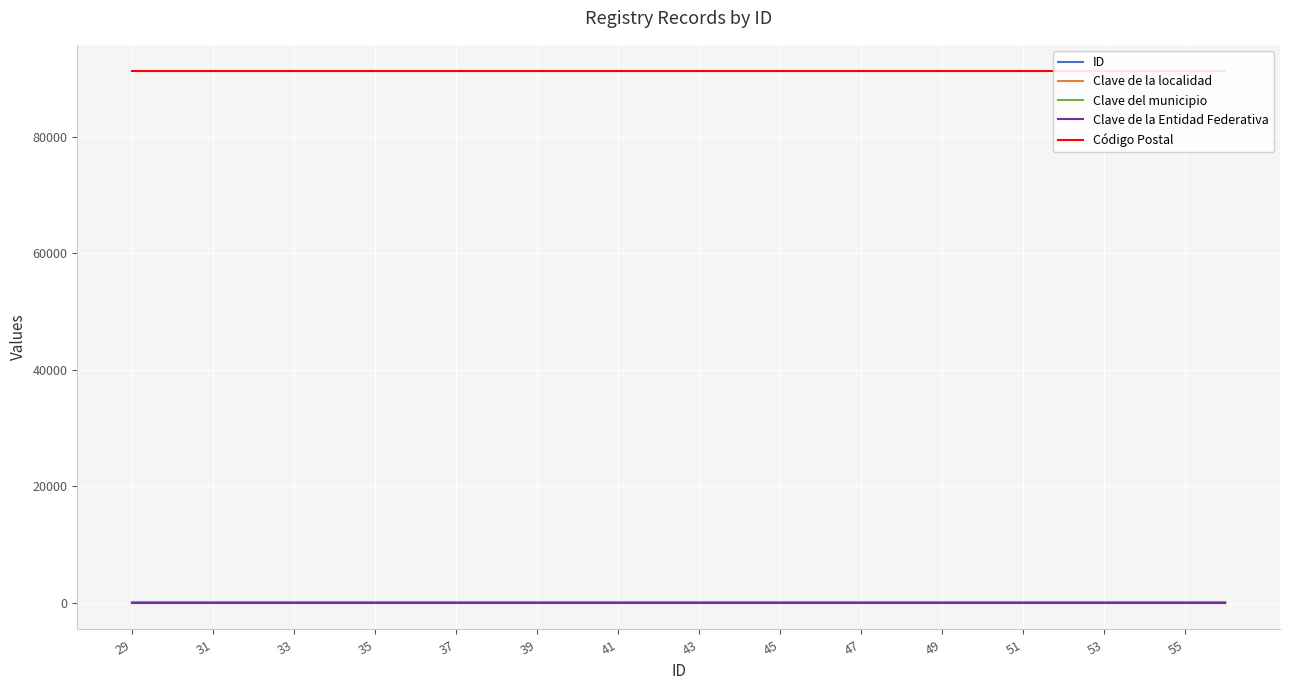

What is the maximum value shown in the chart?

91170